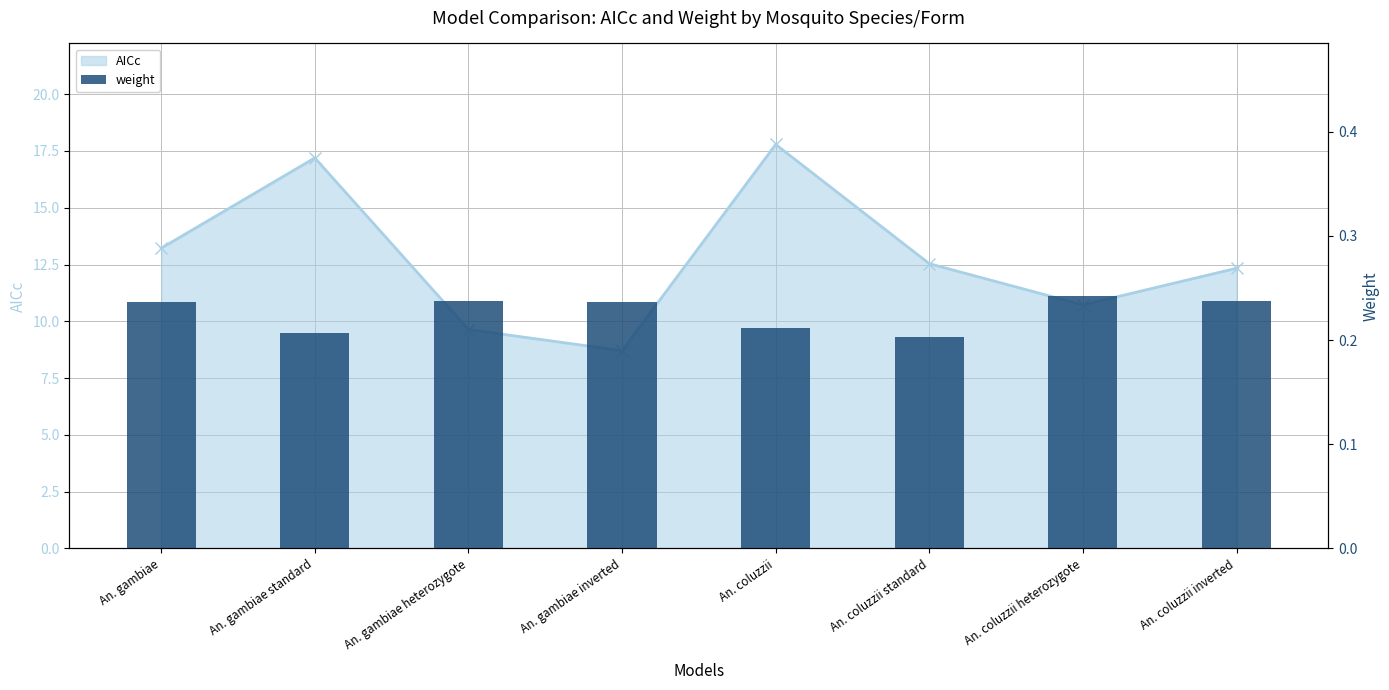

What value does the data have at An. coluzzii heterozygote?

0.2